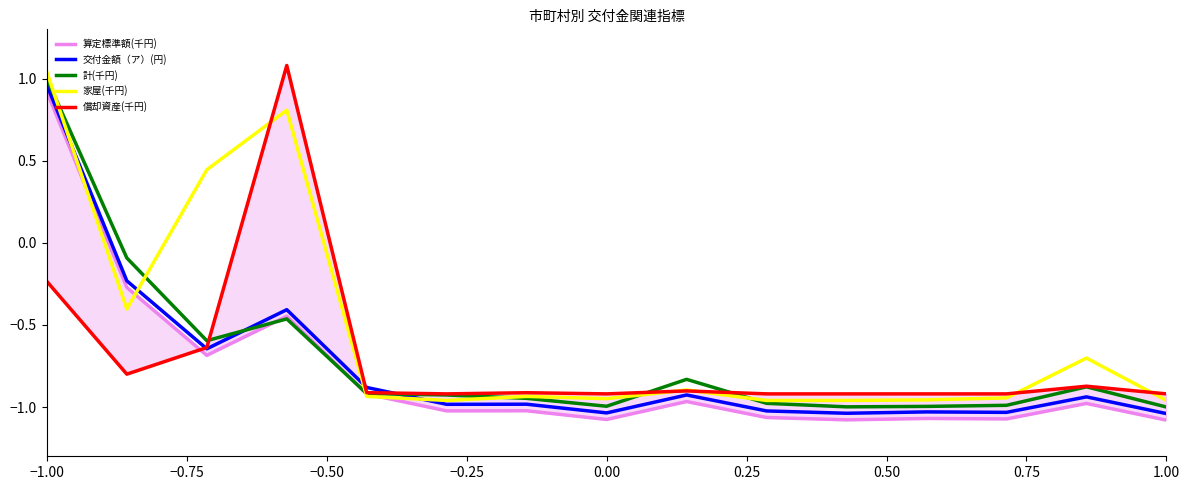

What is the value of the 家屋(千円) point at the 2nd from the left?

-0.4